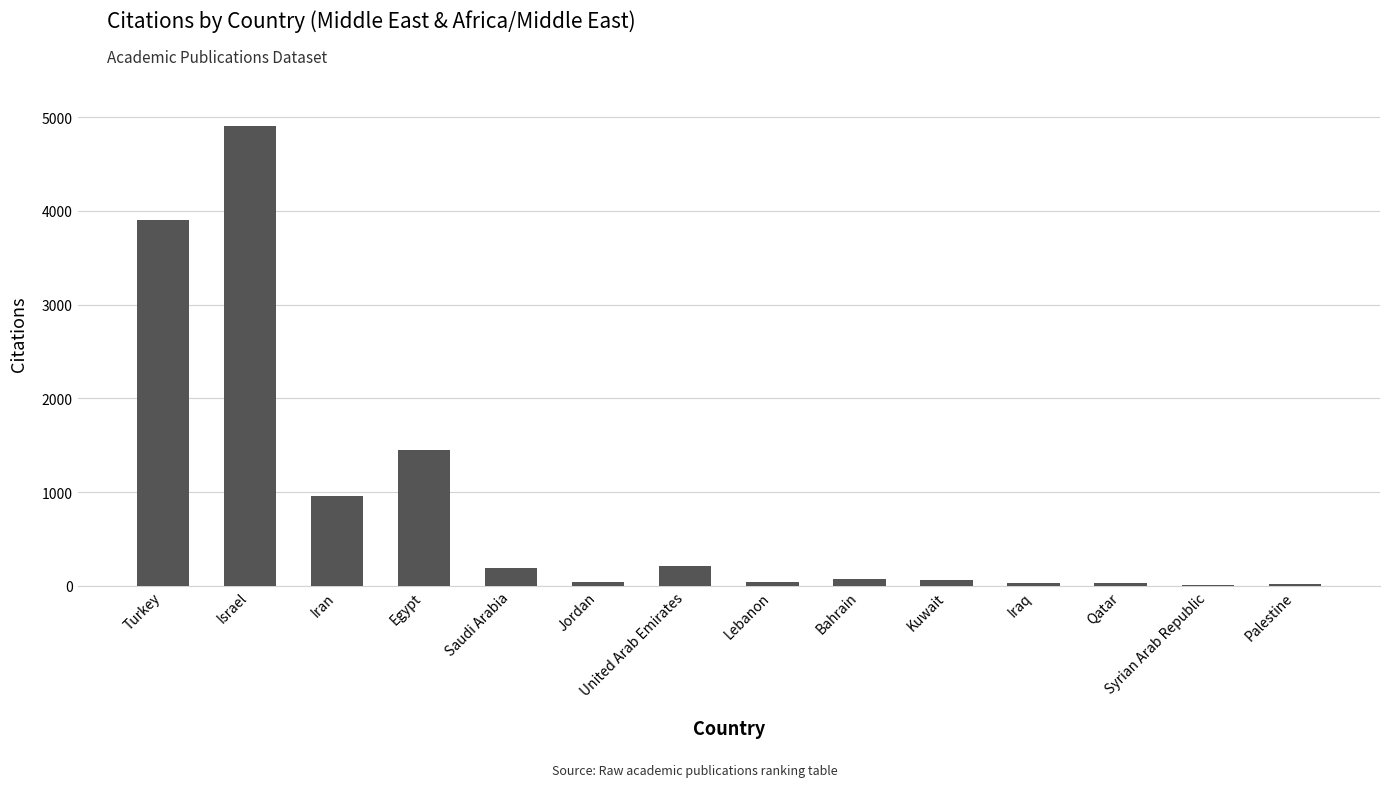

Are the bars grouped side by side (vs. stacked)?

No